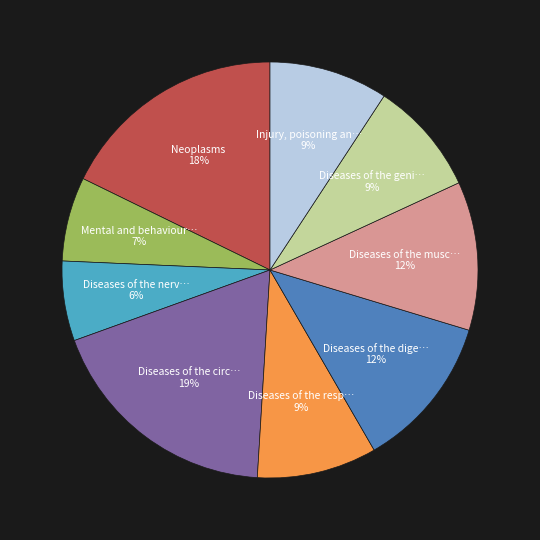

To the nearest percent, what is the average slice percentage?

11%